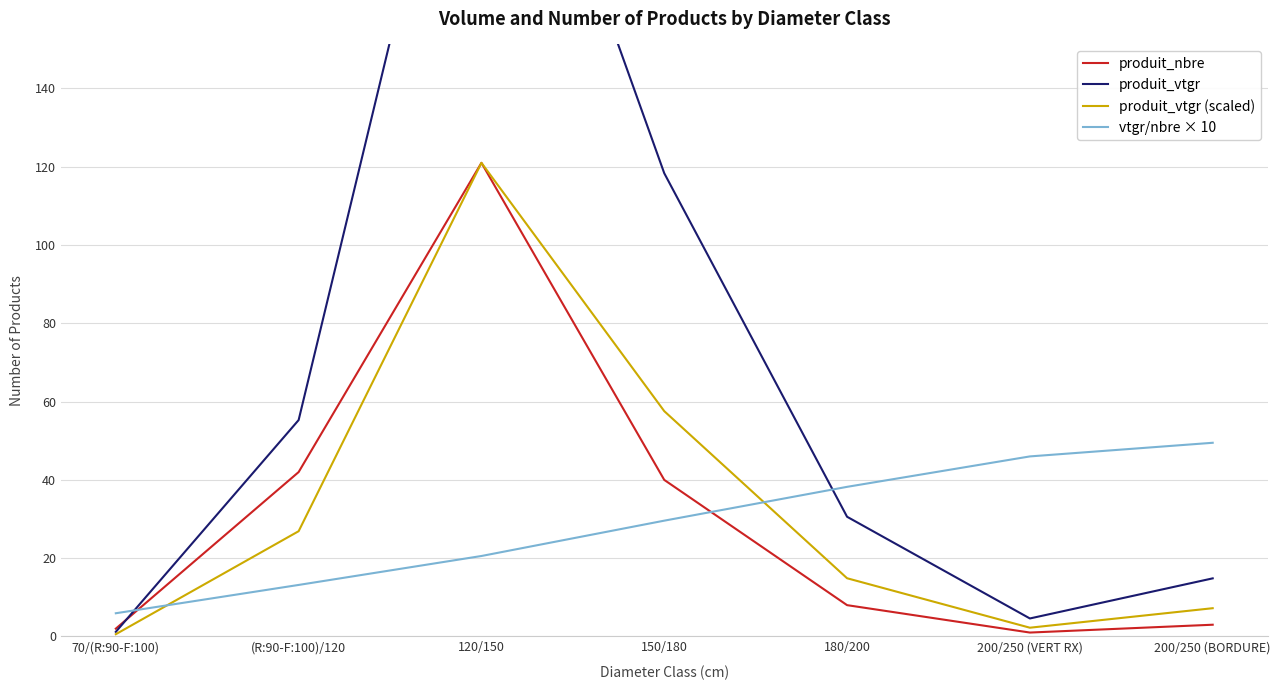

What is the sum of all produit_vtgr (scaled) values?

230.4